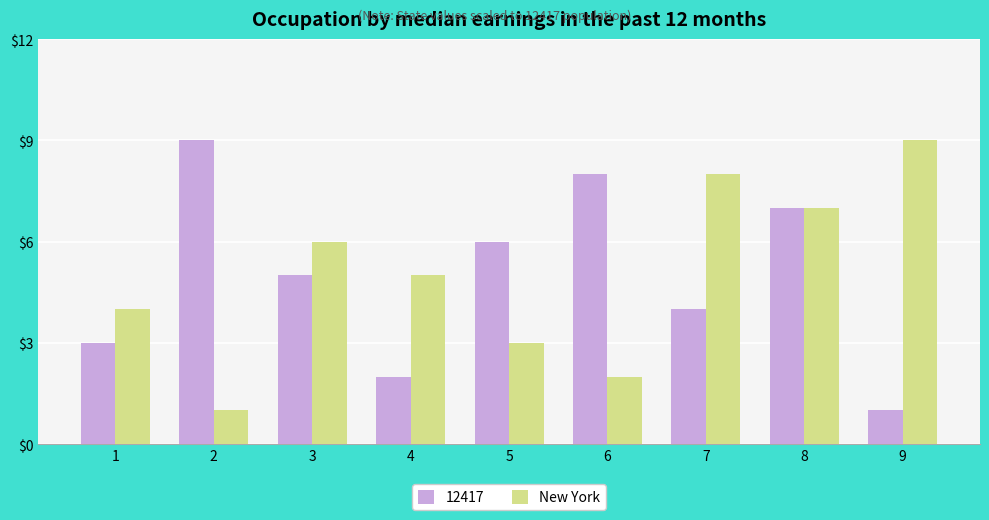

Between 1 and 7, which series saw the biggest shift?

New York